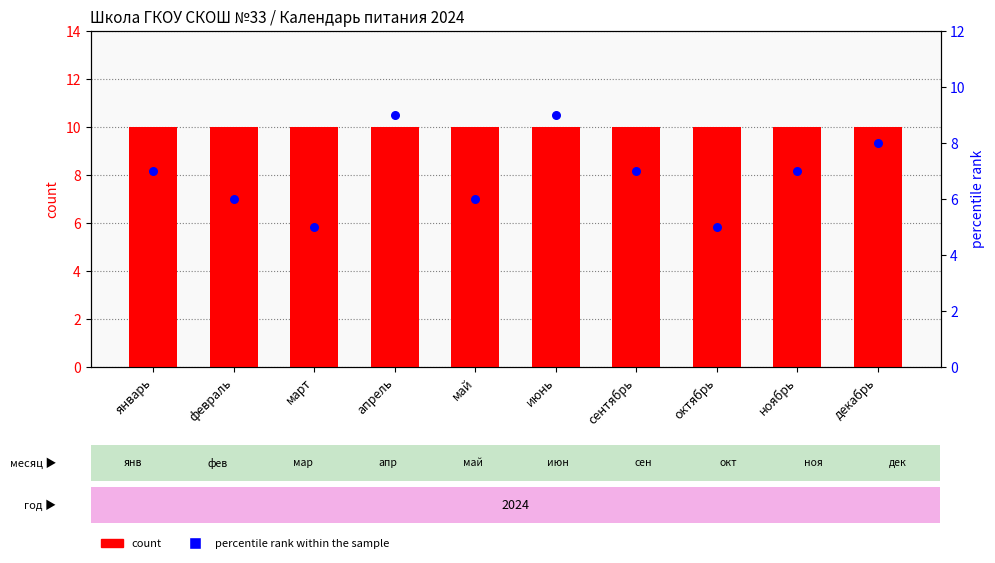

Which series contains the highest Y value?

count